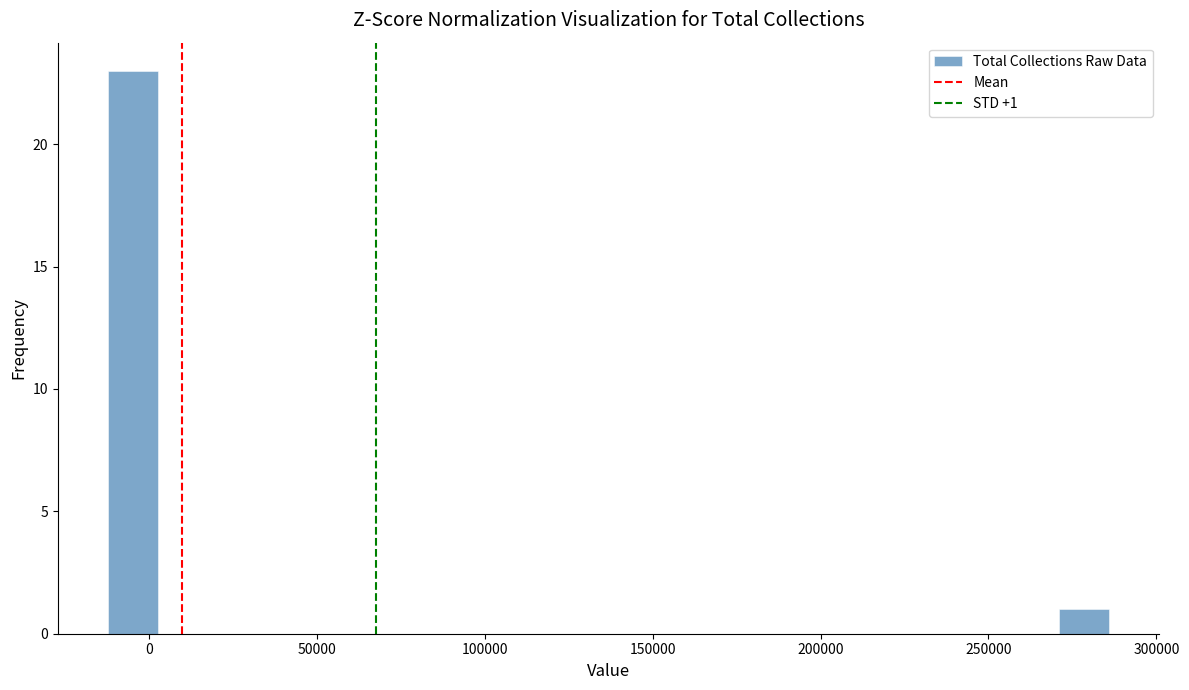

Around what value on the x-axis is the tallest bar? Give the approximate position of its centre, as read against the axis.

-5000